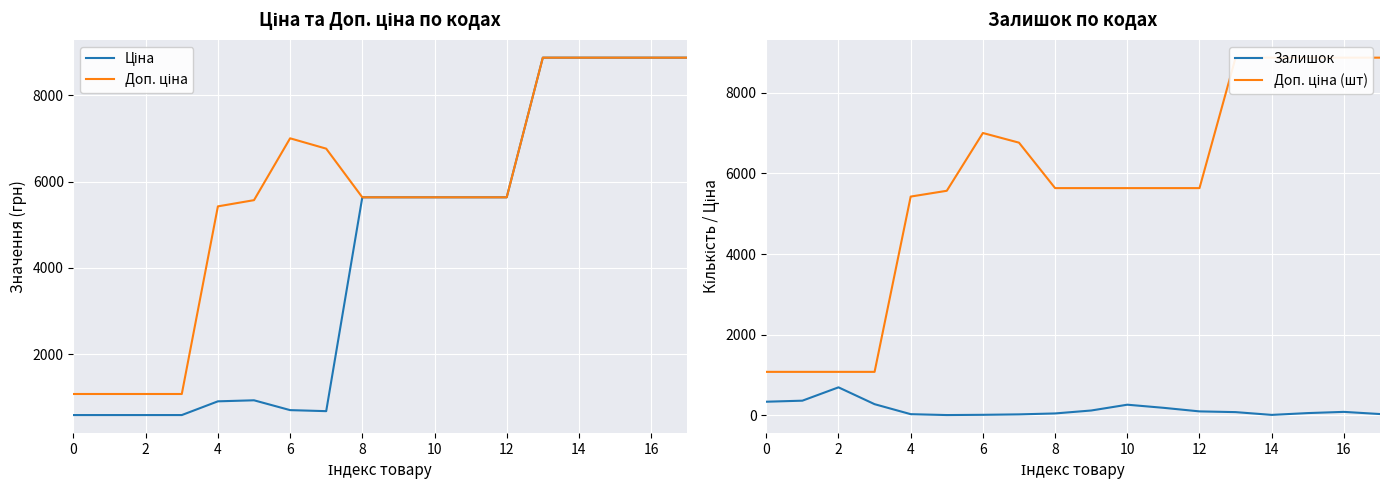

What are all the series names shown in the legend?

Ціна, Доп. ціна, Залишок, Доп. ціна (шт)